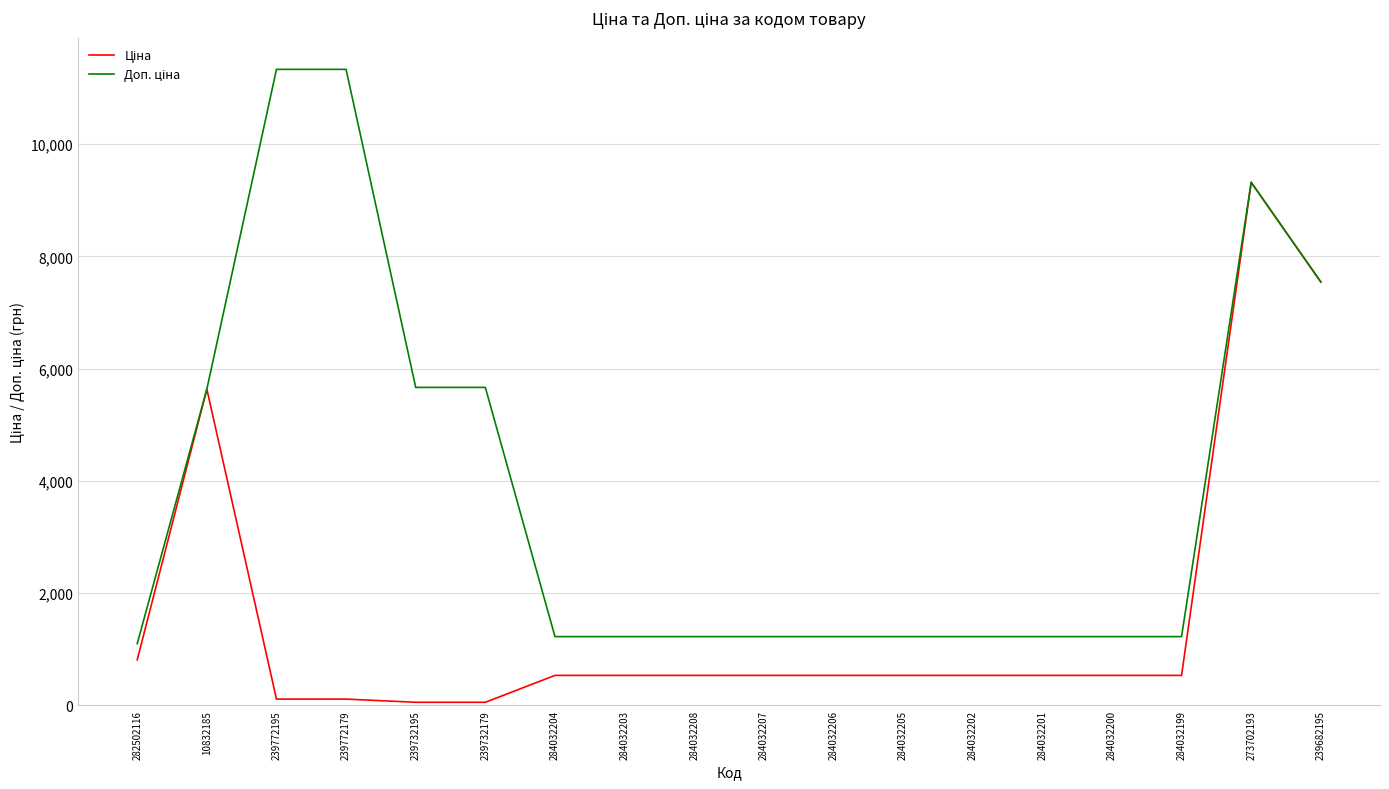

At how many categories does at least one series exceed 6439?

4